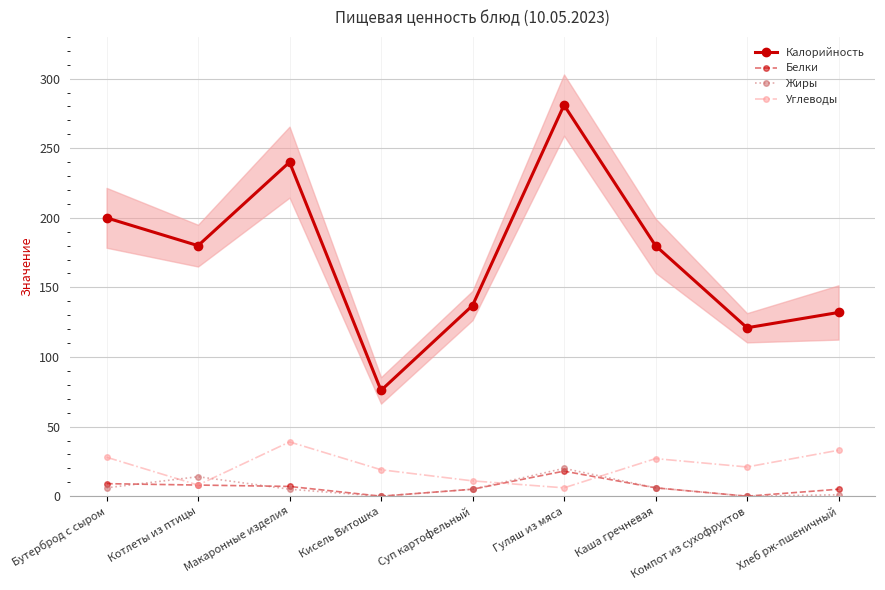

True or false: Калорийность has a value of 121 at Компот из сухофруктов.

True